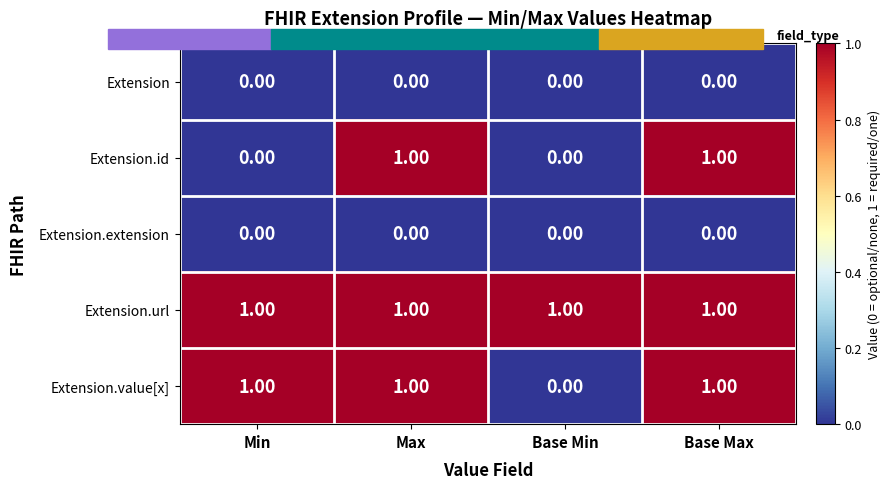

Where is Extension.value[x] nearest to the value 0?

Base Min